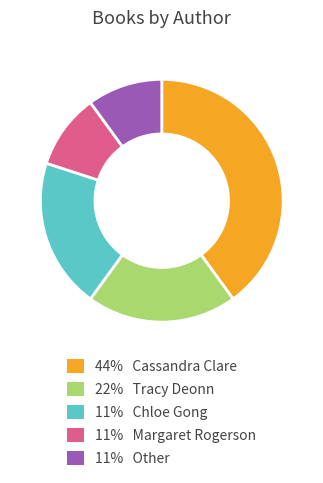

Is there a majority slice in this chart?

No